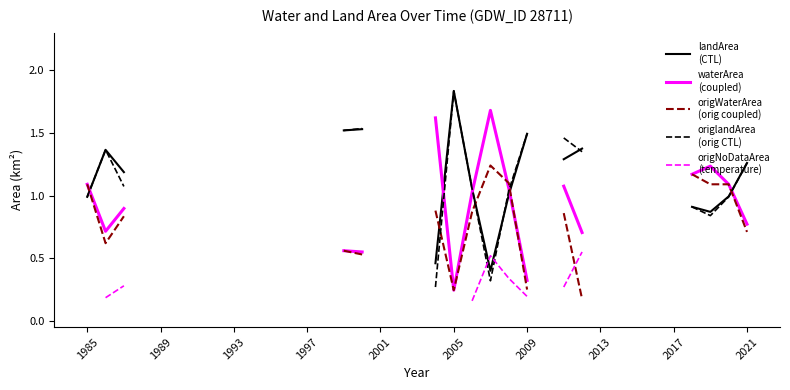

How many times do origWaterArea
(orig coupled) and origNoDataArea
(temperature) cross each other?

1